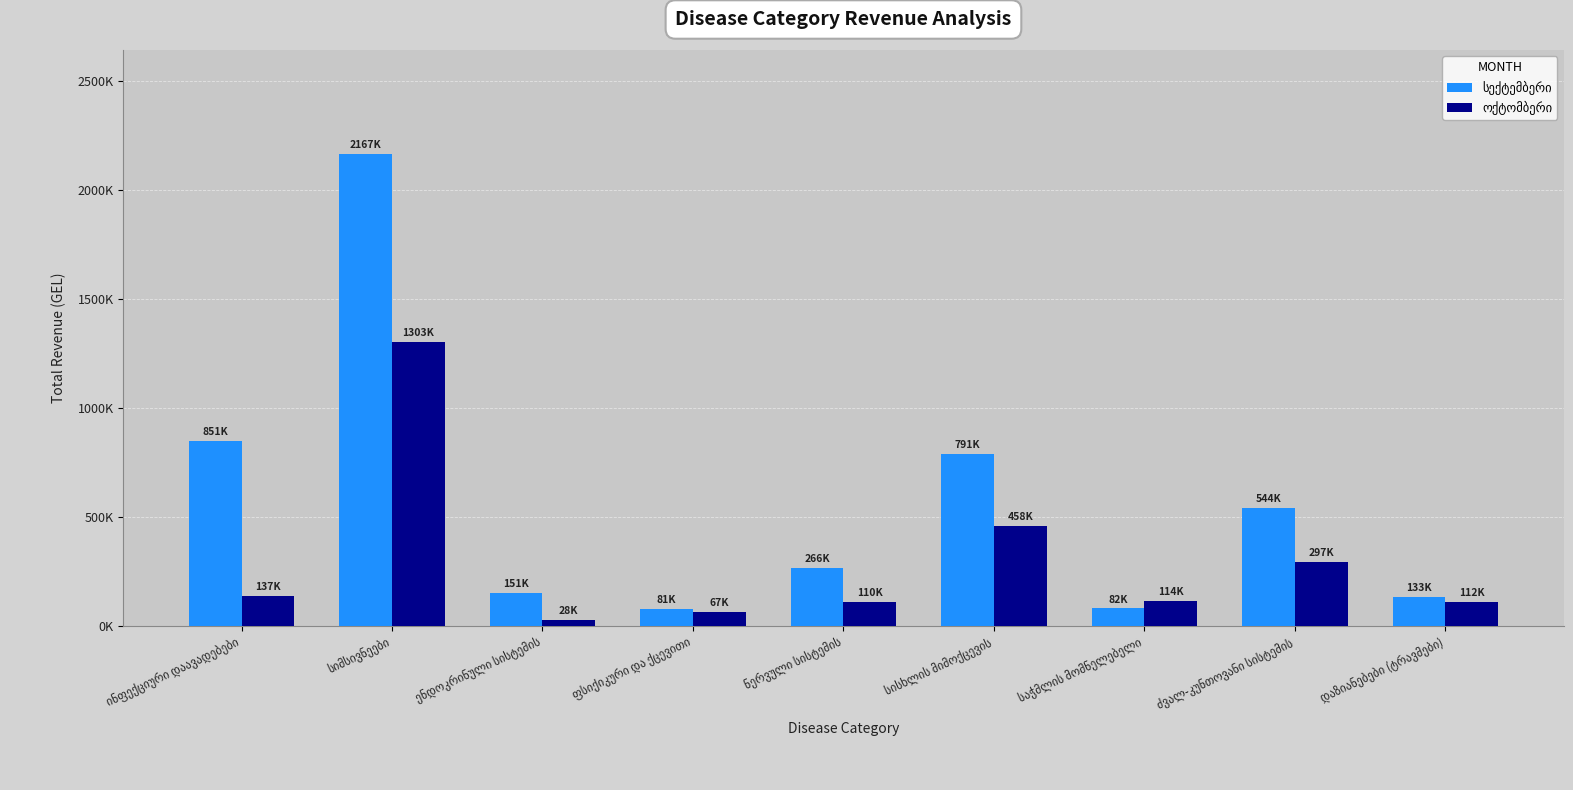

Are the bars horizontal?

No